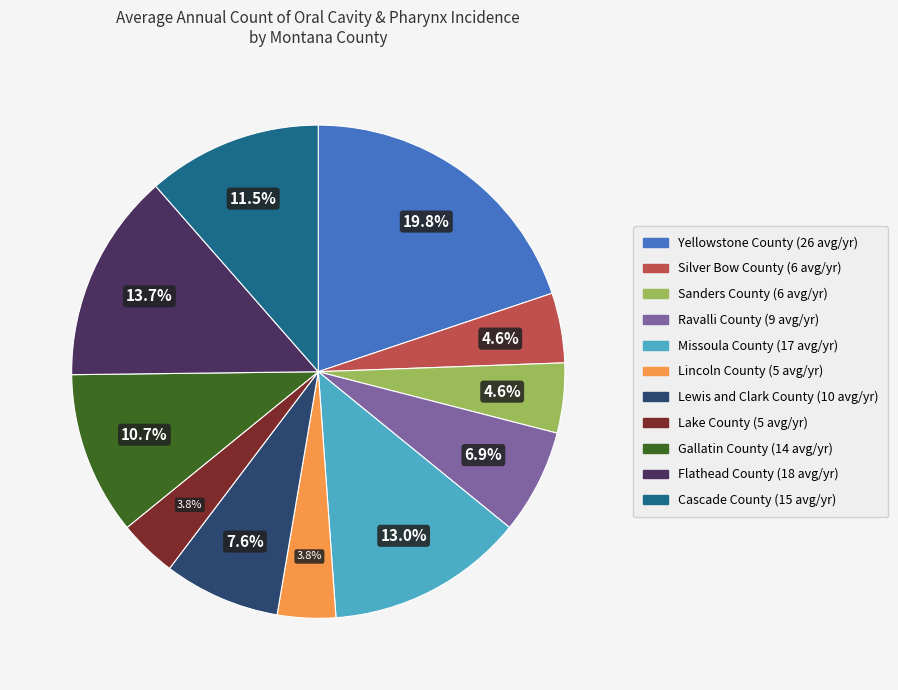

Which category has the biggest portion of the pie?

Yellowstone County